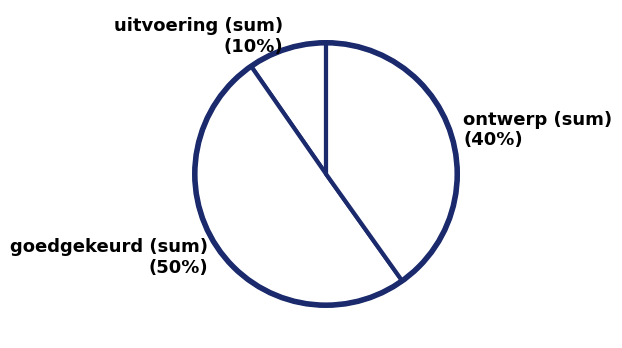

What is the smallest slice in the pie chart?

uitvoering (sum)